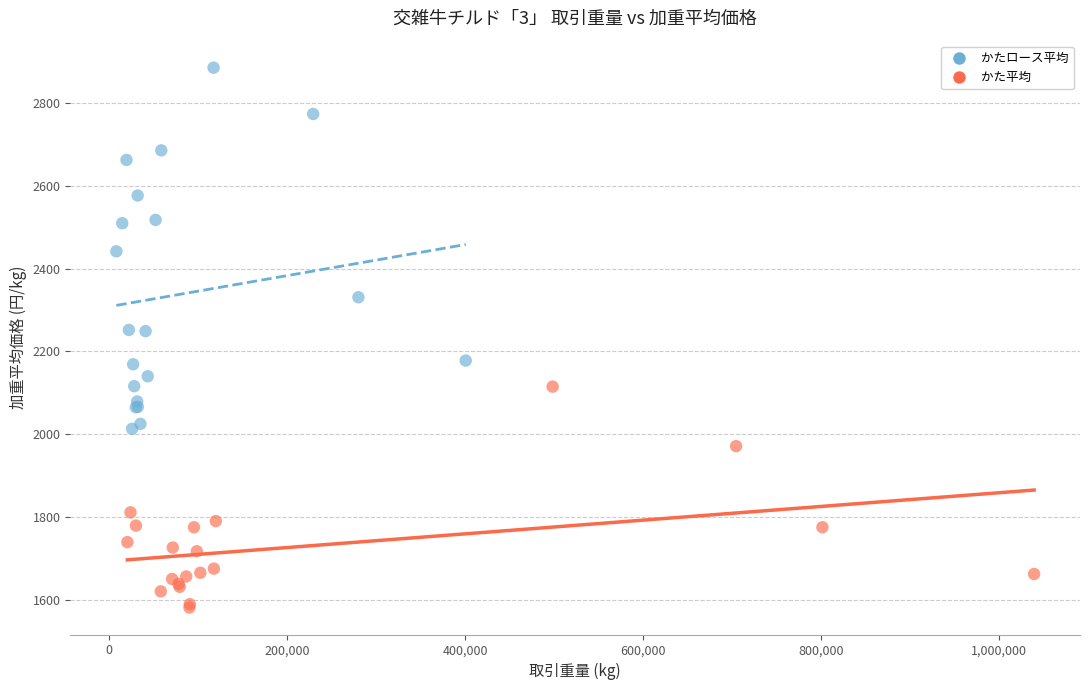

Which series has the widest spread of Y values?

かたロース平均